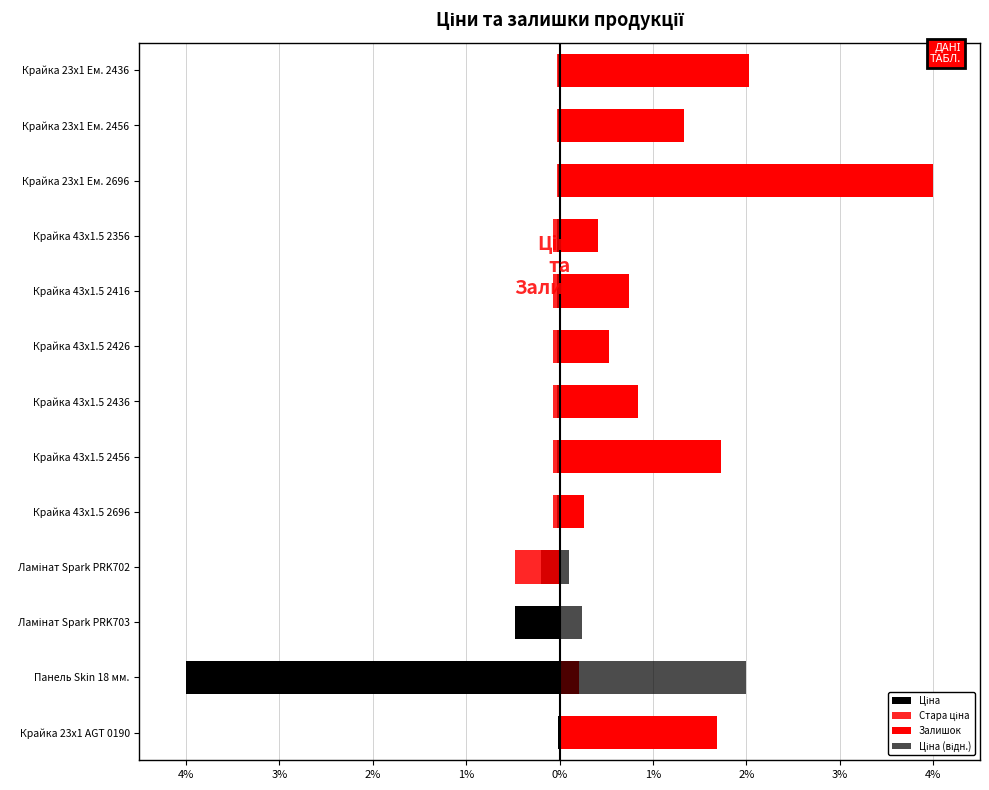

At Крайка 23x1 AGT 0190, list the series in order from largest to smallest.

Залишок, Ціна (відн.), Стара ціна, Ціна